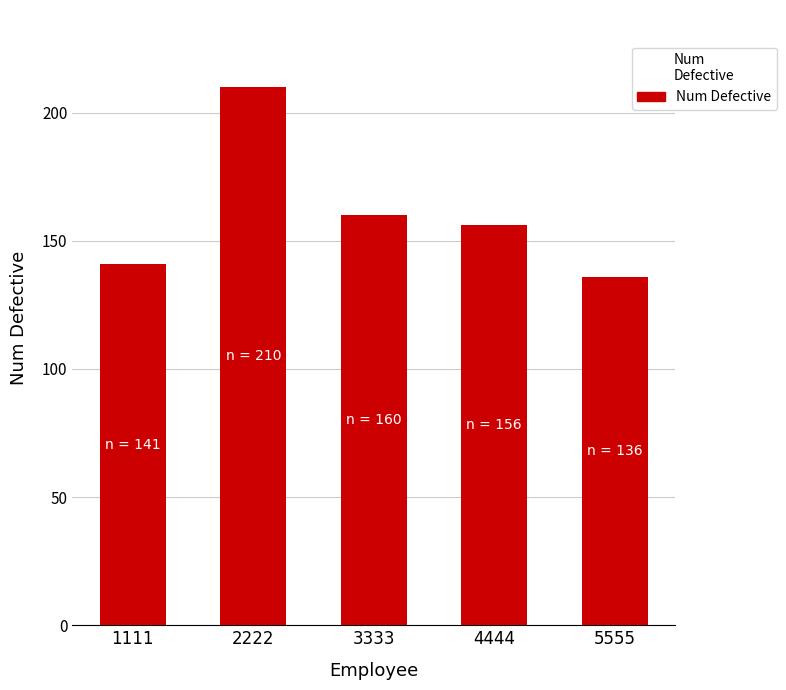

What is the difference between the maximum and minimum values?

74